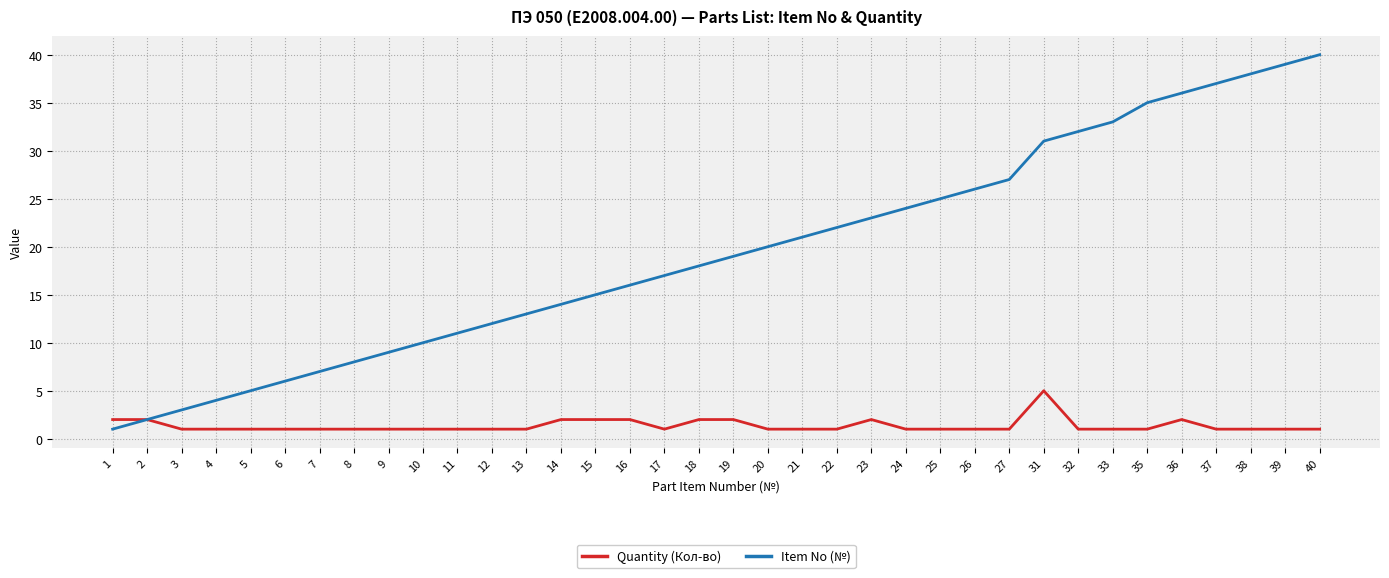

What is the difference between the highest and lowest values at 14?

12